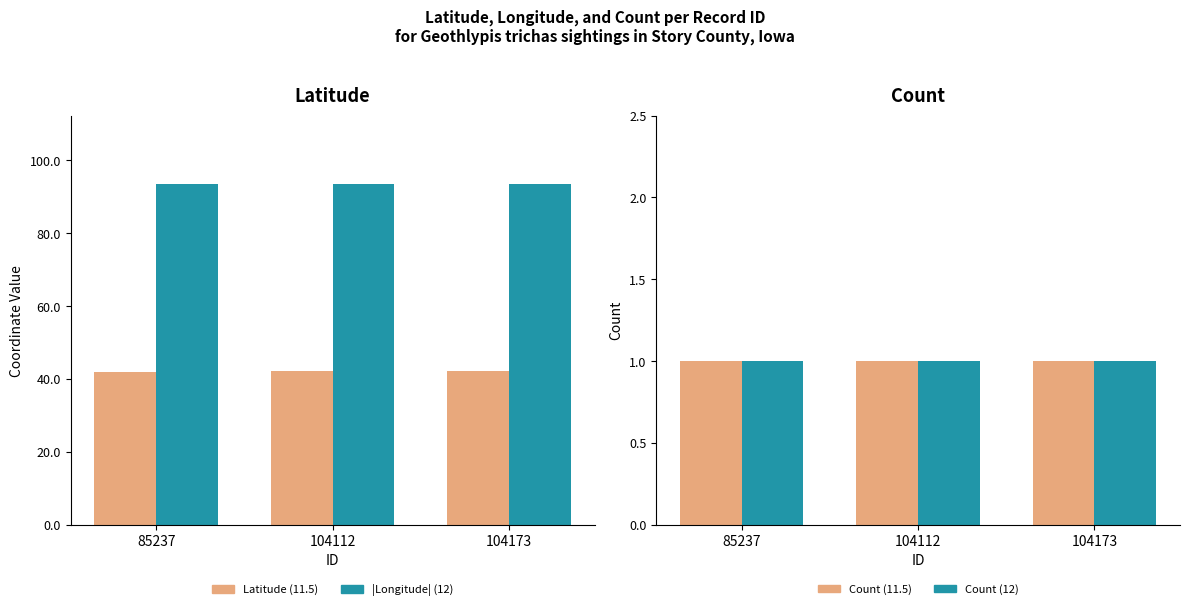

Which series has the largest total across all categories?

Longitude (12)